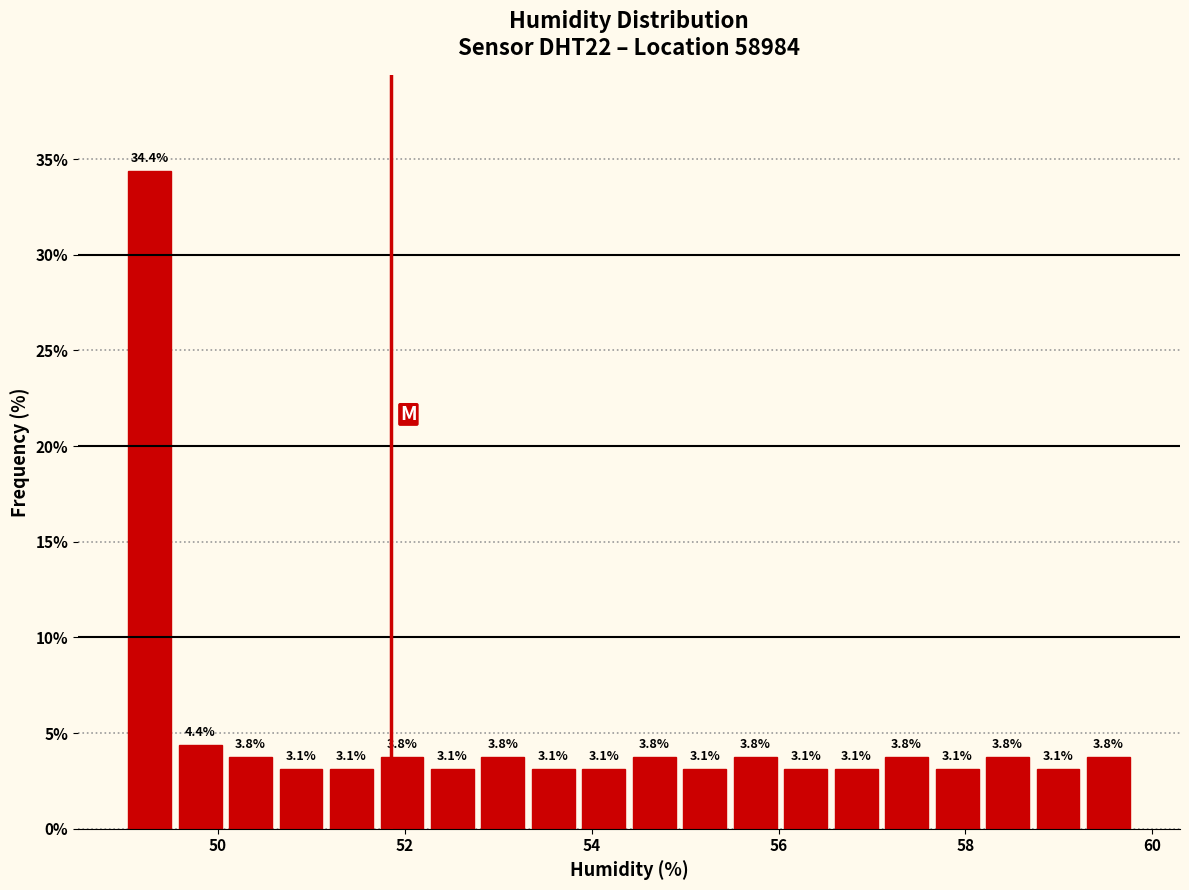

Around what value on the x-axis is the tallest bar? Give the approximate position of its centre, as read against the axis.

49.2